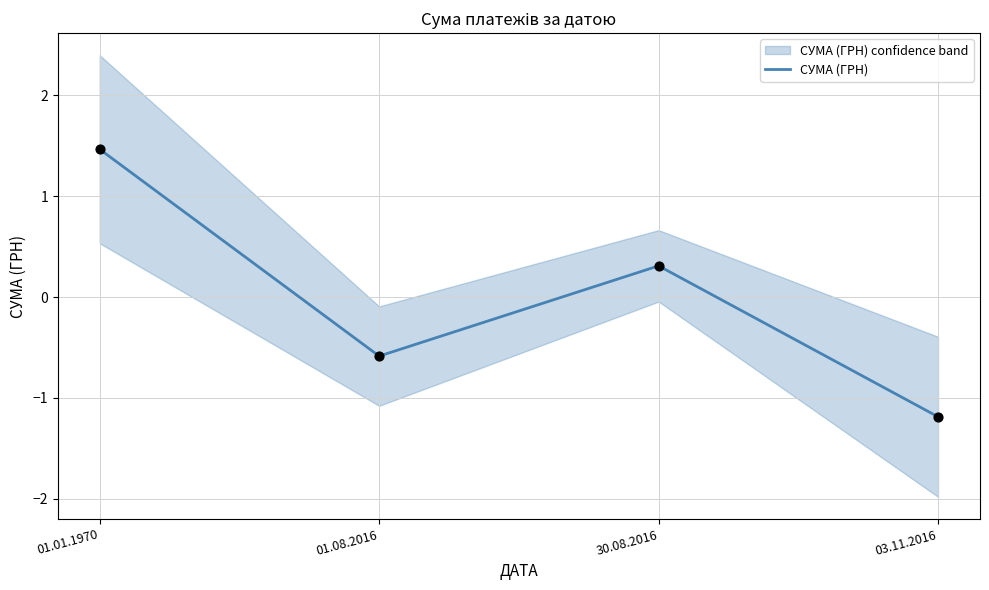

Between 30.08.2016 and 03.11.2016, which is larger?

30.08.2016